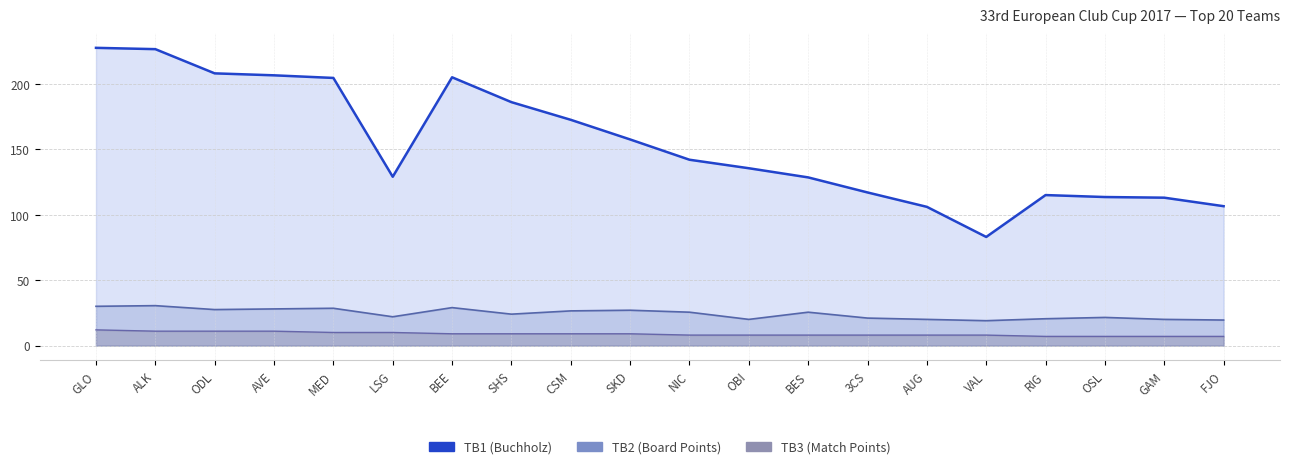

What is the difference between the maximum and minimum values in the TB1 (Buchholz) series?

144.5